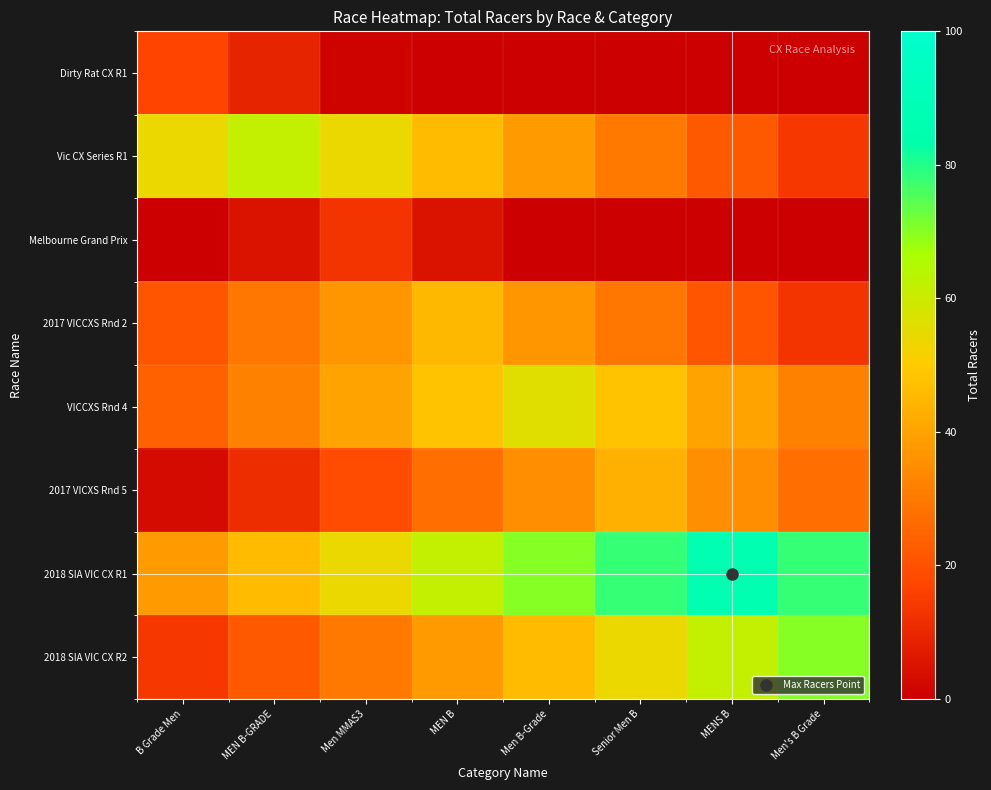

Count the number of categories in the chart.

8